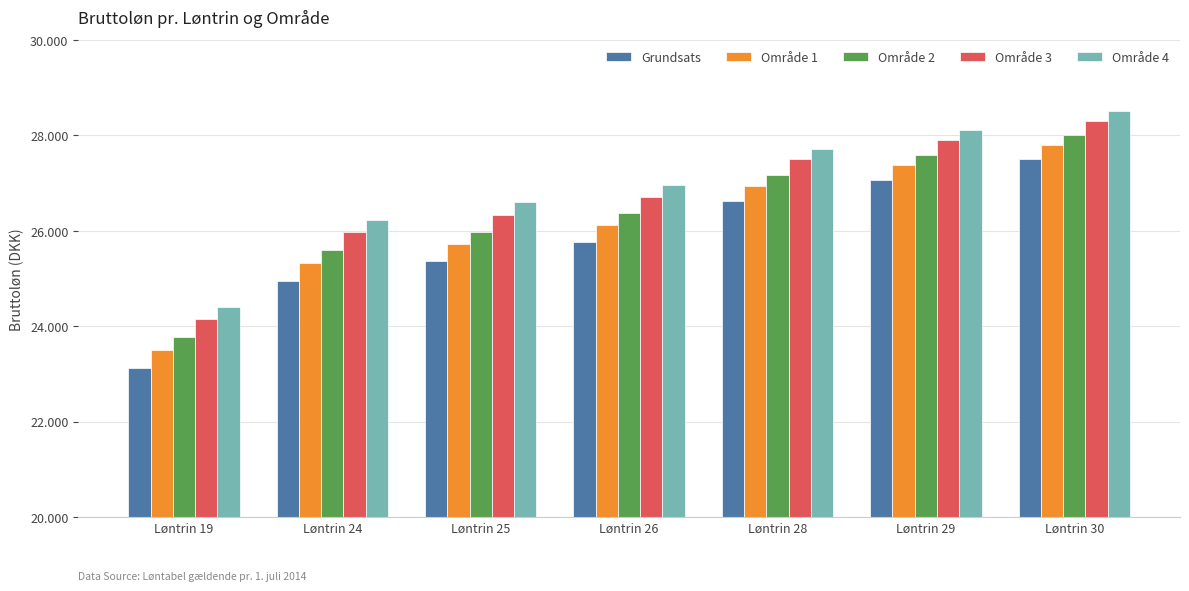

Which series has the largest range (max minus min)?

Grundsats